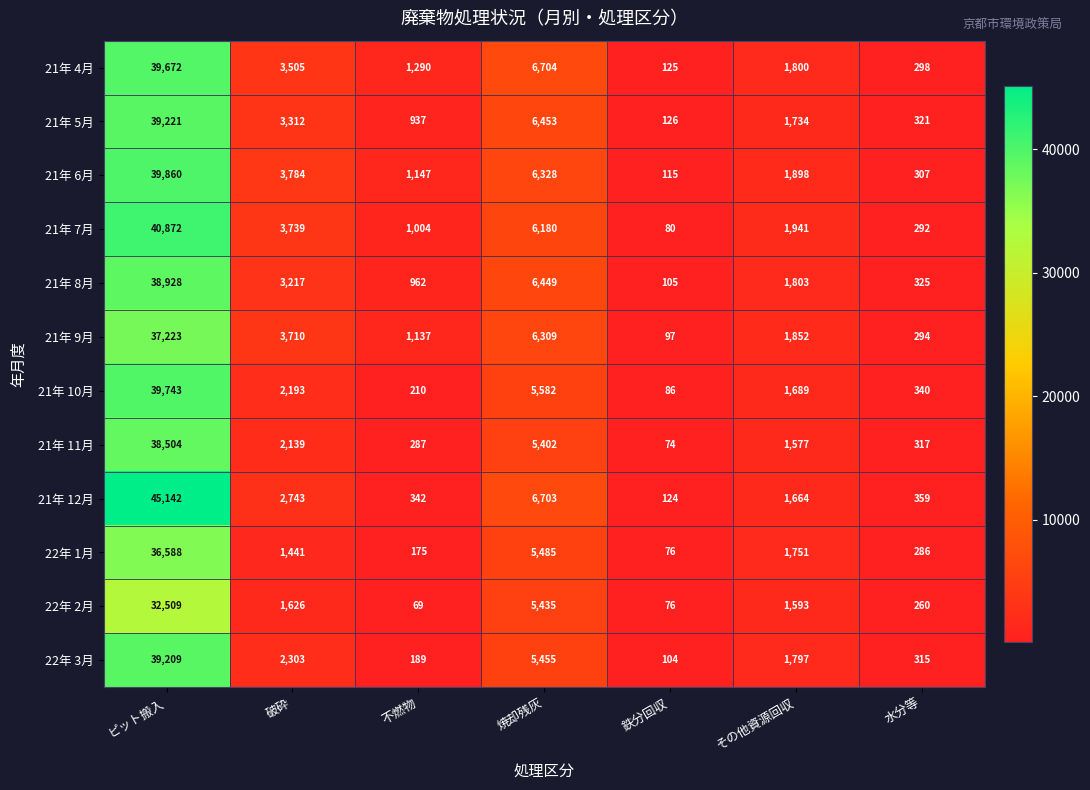

Rank the series by their maximum value, from highest to lowest.

21年 12月, 21年 7月, 21年 6月, 21年 10月, 21年 4月, 21年 5月, 22年 3月, 21年 8月, 21年 11月, 21年 9月, 22年 1月, 22年 2月